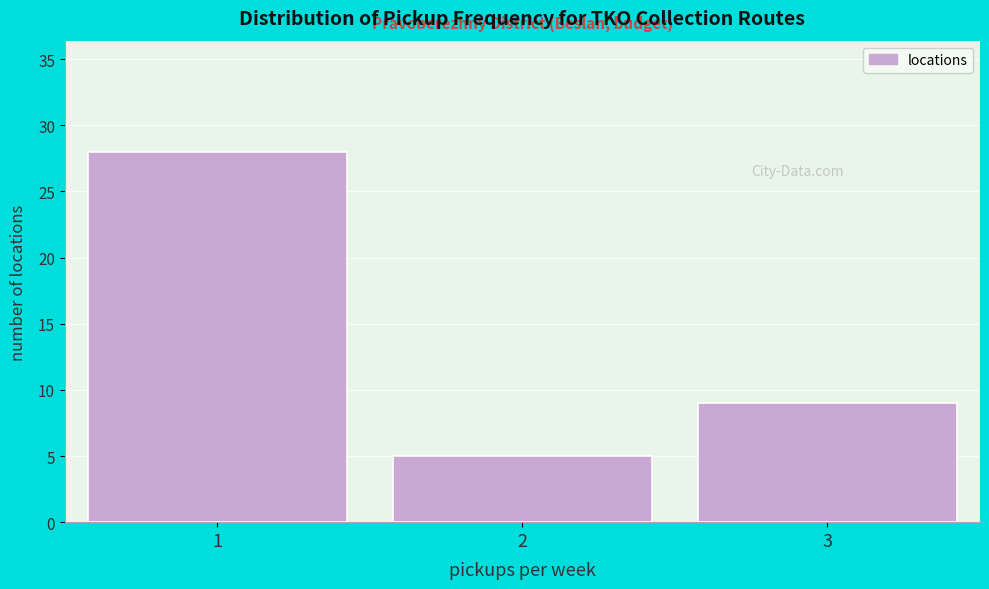

Reading left to right, transcribe all the data shown in this chart.

1=28	2=5	3=9